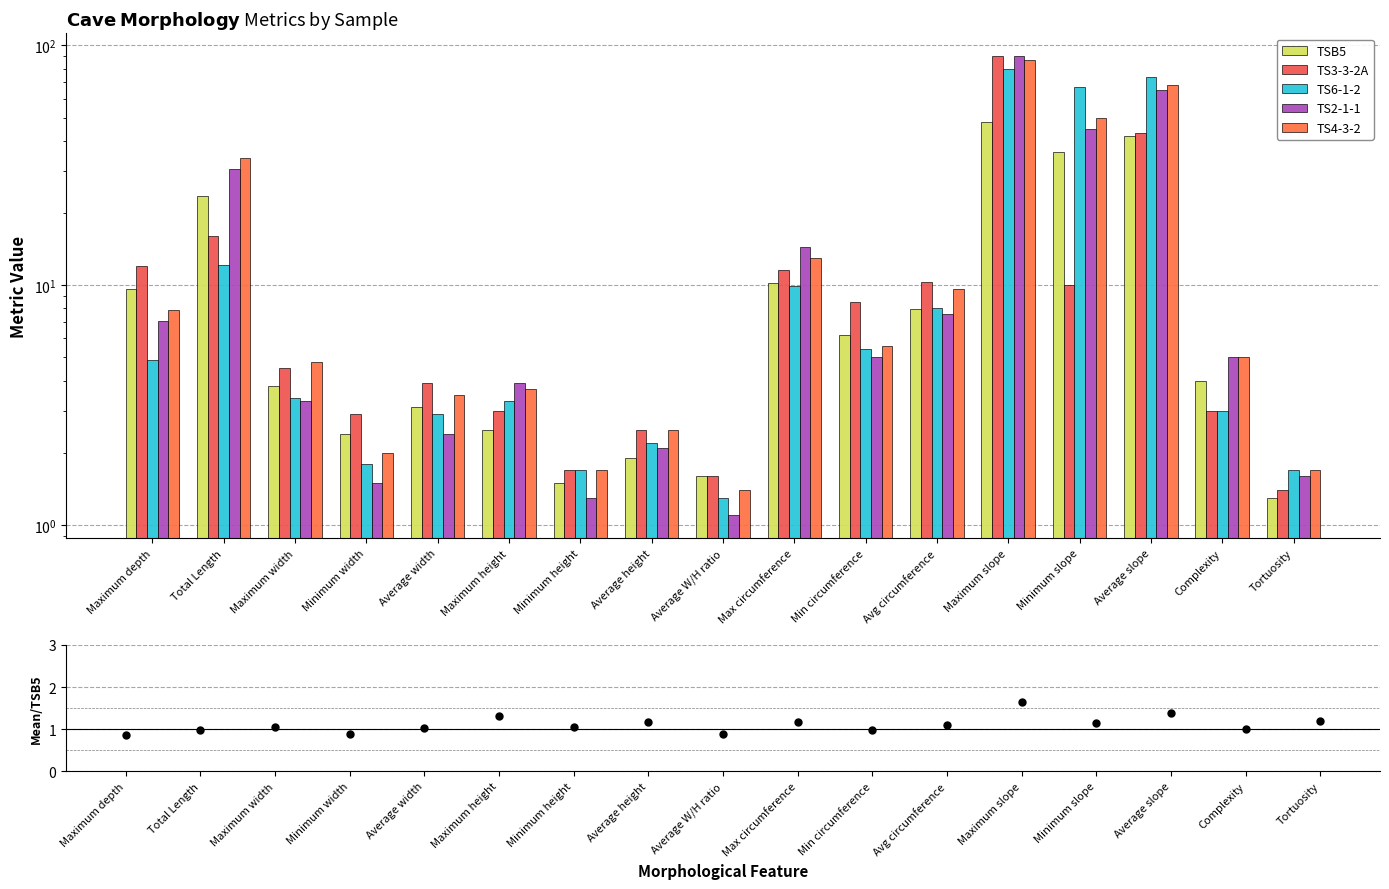

At how many categories does at least one series exceed 61?

3